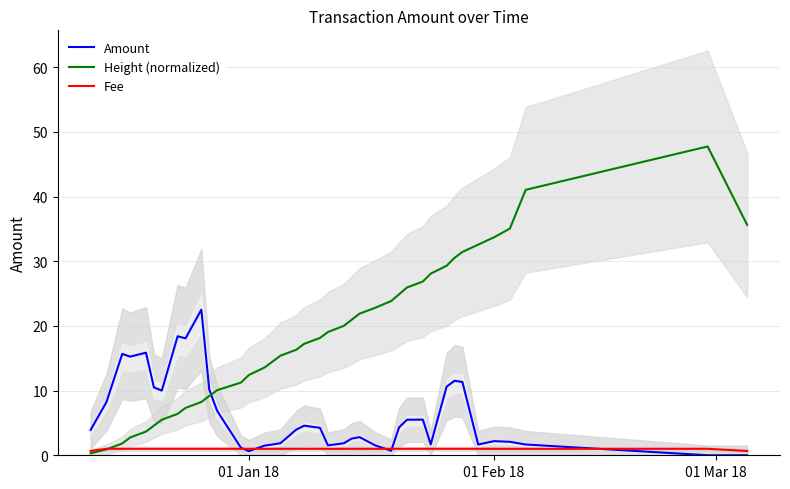

True or false: Height (normalized) and Amount intersect in this chart.

True